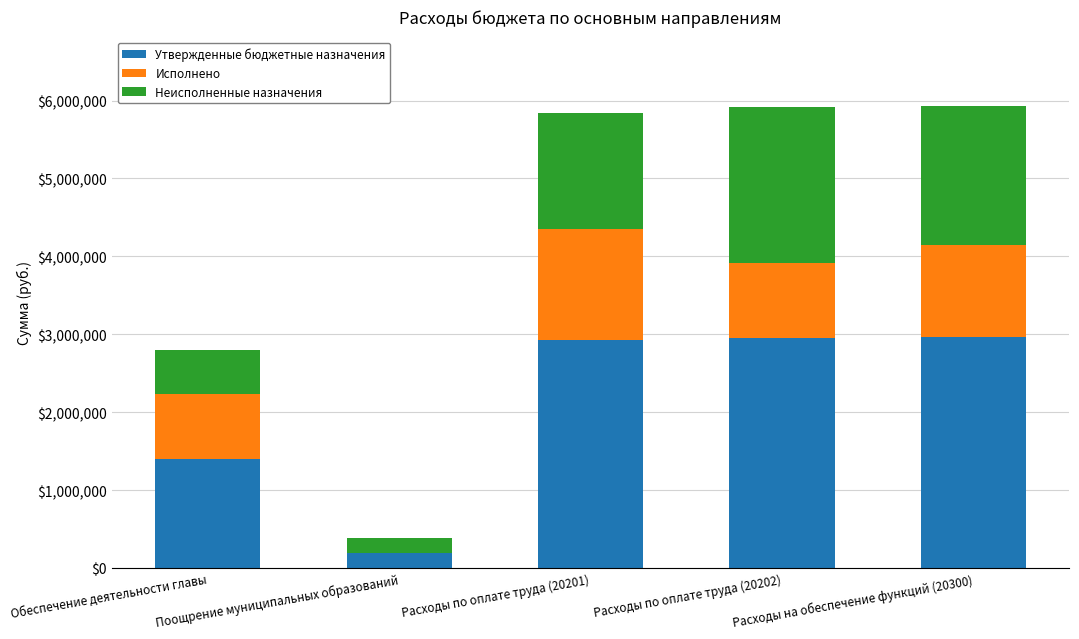

What is the total value across all series at Обеспечение деятельности главы?

2798150.0